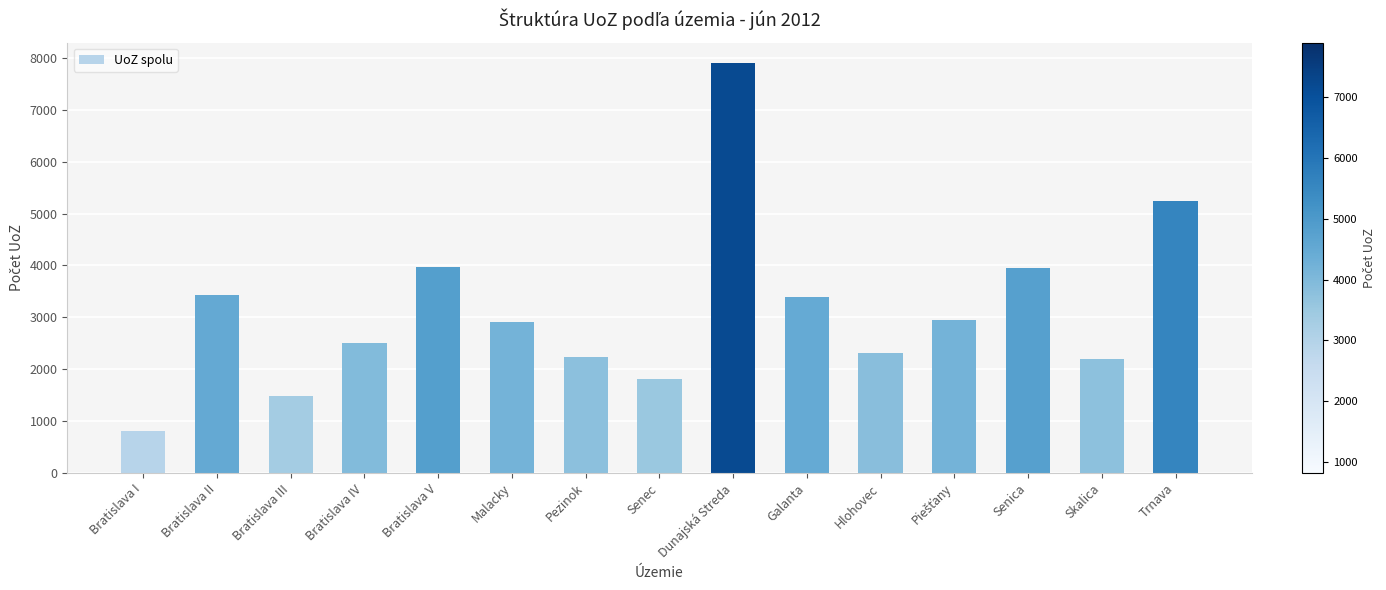

How many categories are shown in the chart?

15